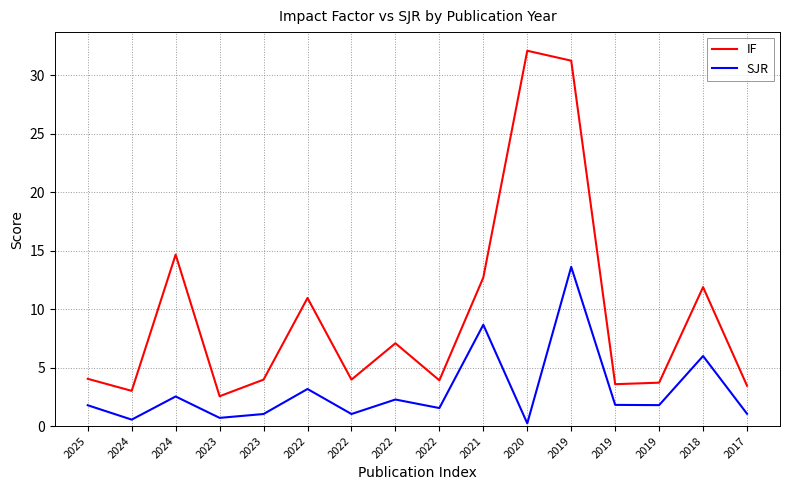

Reading left to right, extract all data points from this chart.

IF: 2025=4.0	2024=3.0	2024=14.7	2023=2.5	2023=4.0	2022=10.9	2022=4.0	2022=7.1	2022=3.9	2021=12.7	2020=32.1	2019=31.2	2019=3.6	2019=3.7	2018=11.9	2017=3.5
SJR: 2025=1.8	2024=0.6	2024=2.5	2023=0.7	2023=1.0	2022=3.2	2022=1.0	2022=2.3	2022=1.5	2021=8.7	2020=0.2	2019=13.6	2019=1.8	2019=1.8	2018=6.0	2017=1.1